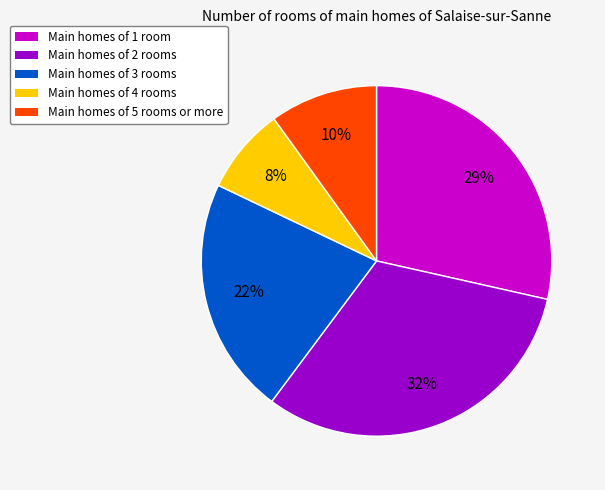

Does any single category account for the majority?

No